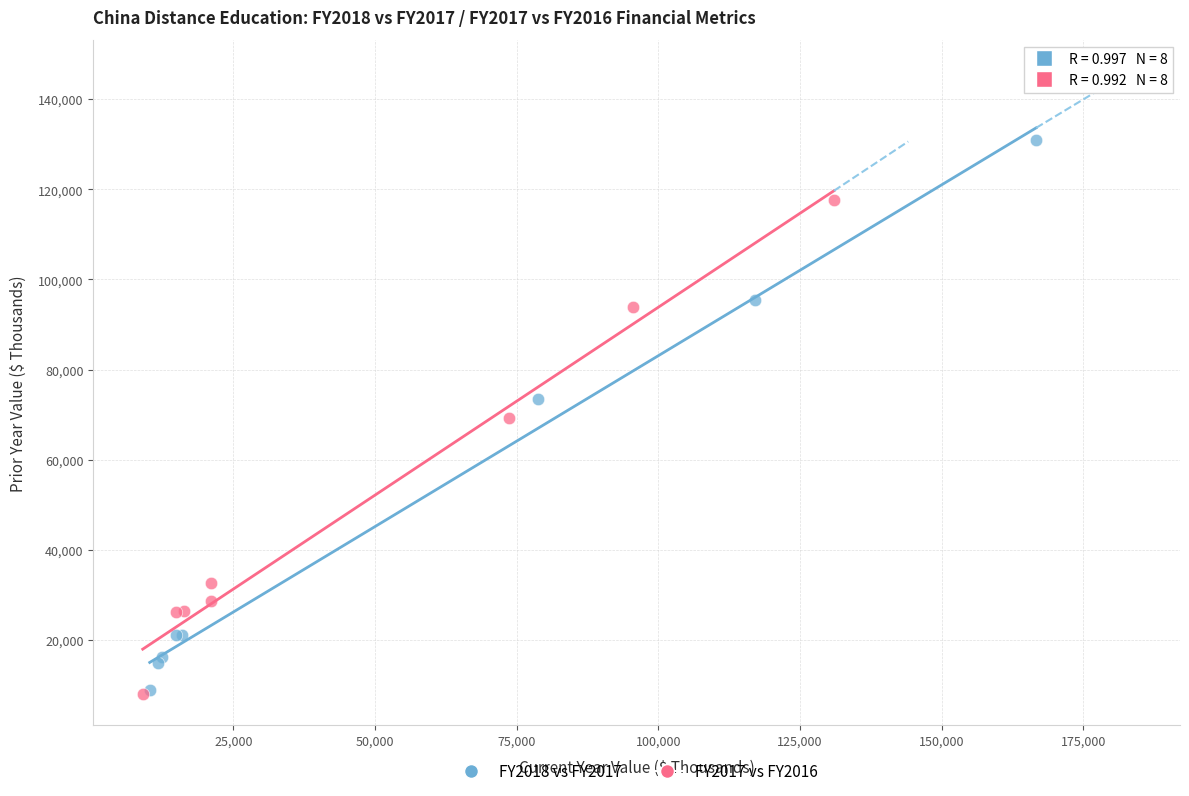

What are all the series names shown in the legend?

FY2018 vs FY2017, FY2017 vs FY2016